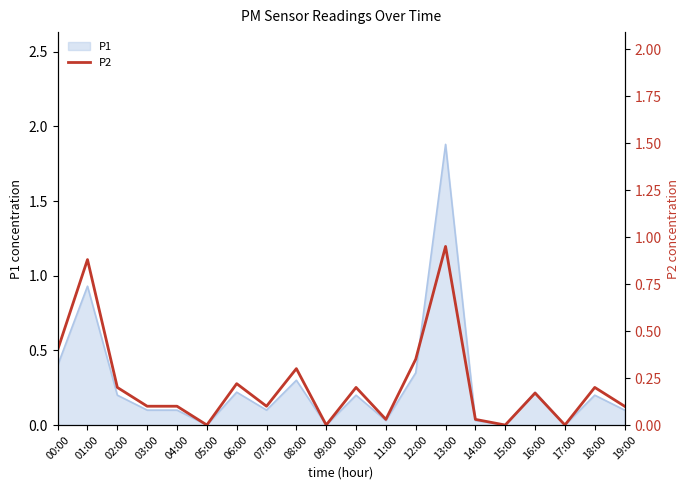

Reading right to left, what are all the values shown in this chart?

0.1	0.2	0.0	0.2	0.0	0.0	0.9	0.3	0.0	0.2	0.0	0.3	0.1	0.2	0.0	0.1	0.1	0.2	0.9	0.4